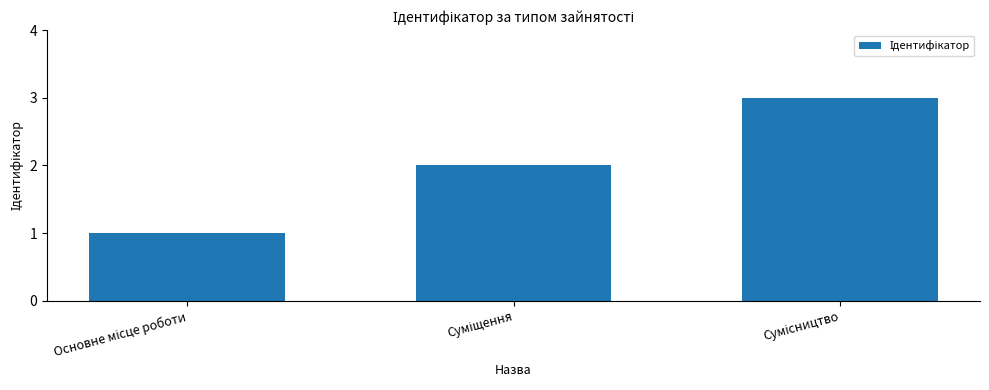

What is the maximum value shown in the chart?

3